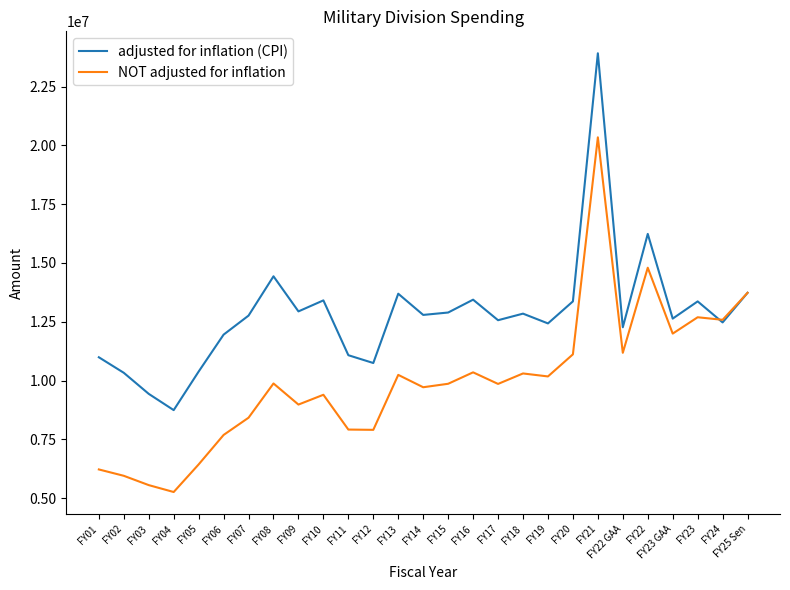

The value of adjusted for inflation (CPI) at FY14 is 12789067. True or false?

True